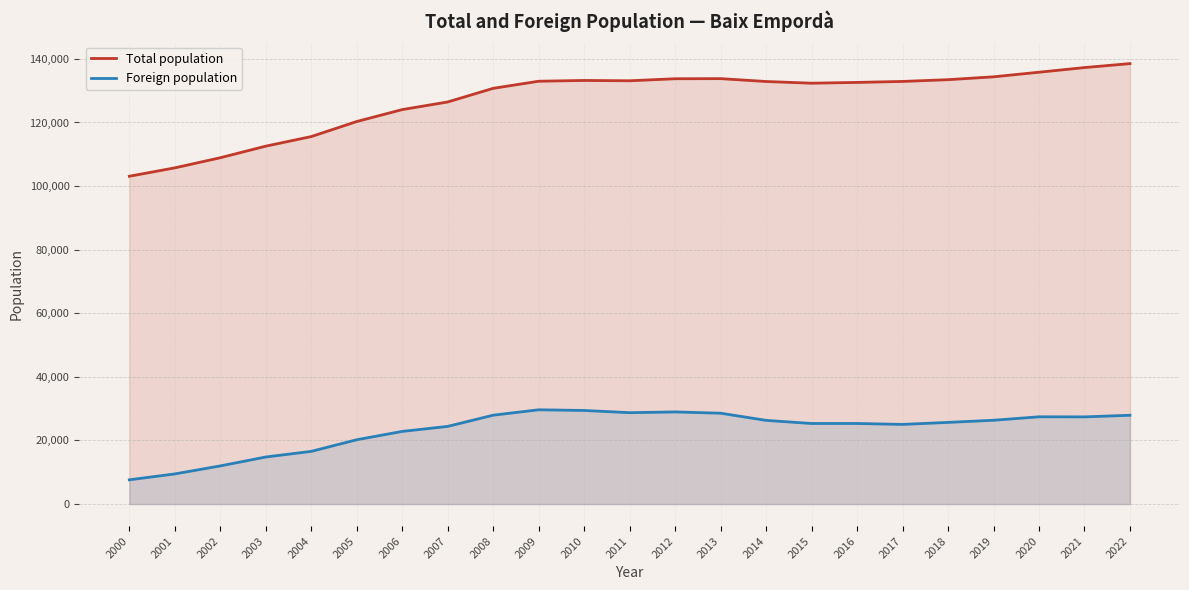

Which has a higher value, 2009 or 2006?

2009